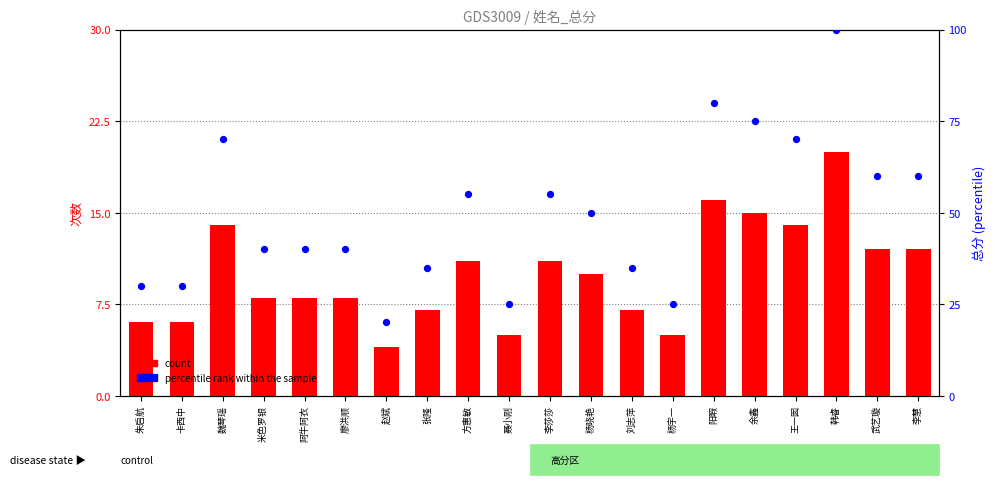

What is the total value across all series at 聂小刚?

30.0